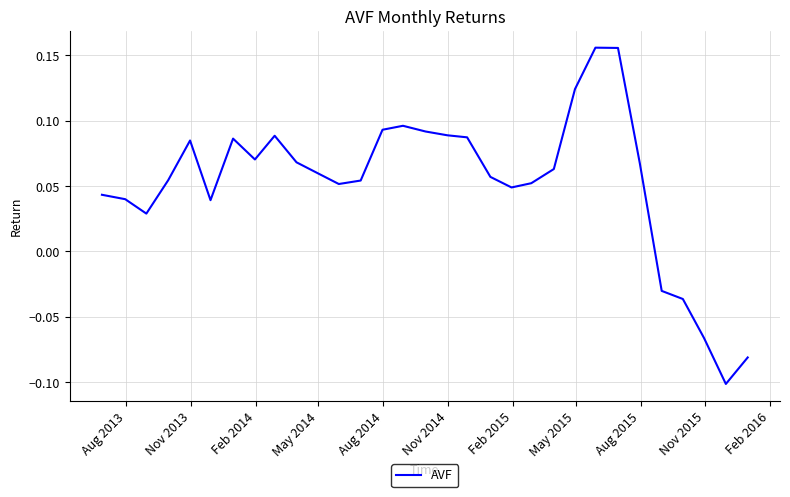

What is the difference between the maximum and minimum values?

0.3